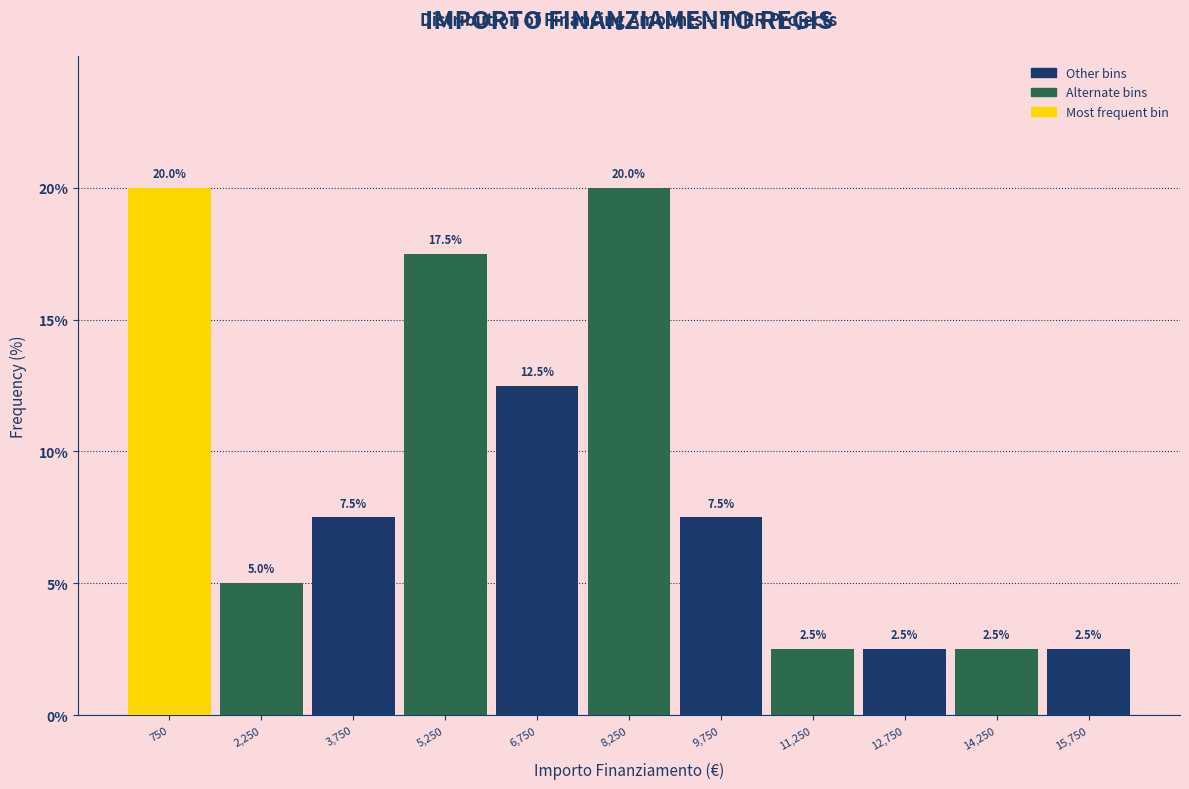

What is the height of the bar covering 13500 to 15000 on the x-axis? The bar edges are not printed on the chart, so give them approximately, as read against the axis.

2.5